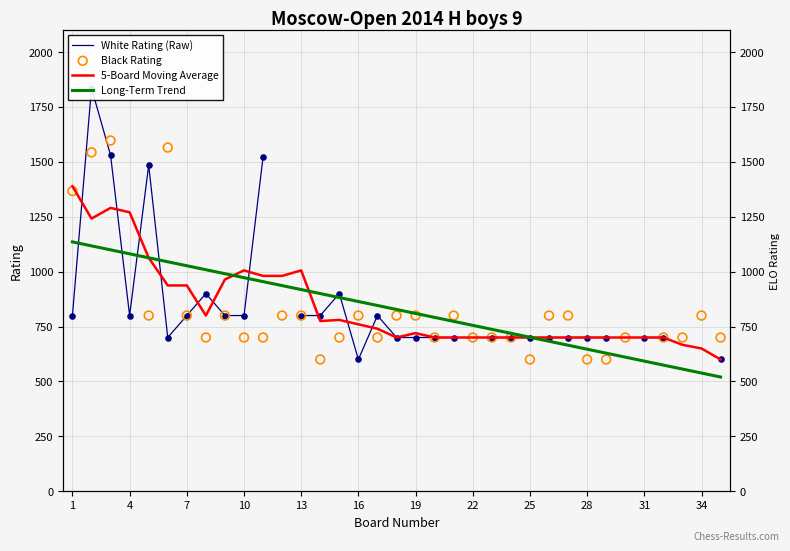

Which series reaches the minimum Y coordinate?

Long-Term Trend